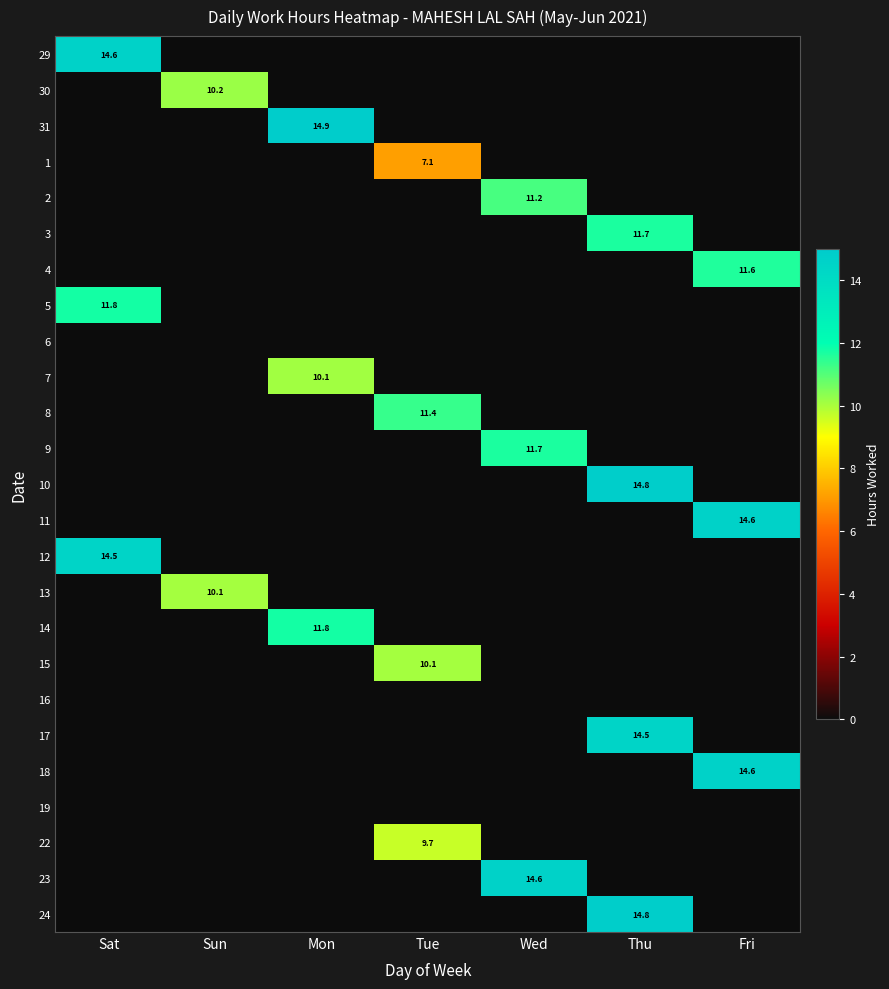

The 3 series shows 0.0 at Tue. True or false?

True